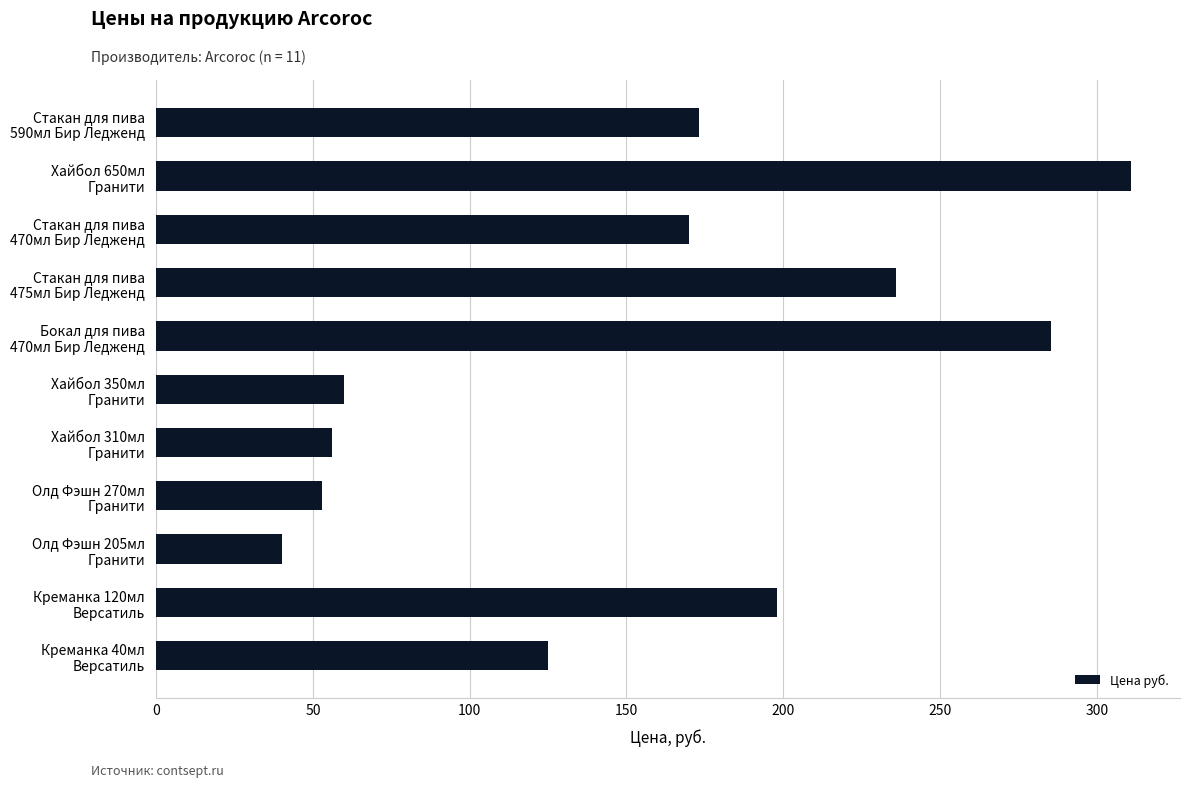

How many bars are there in total?

11